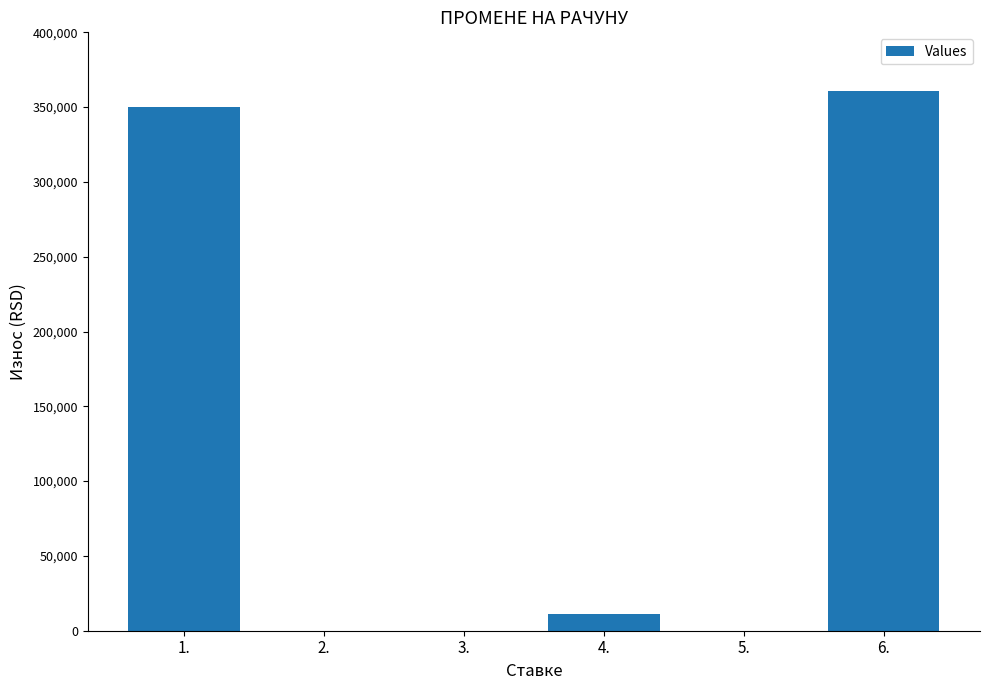

At which label does the data first exceed 10970?

1.